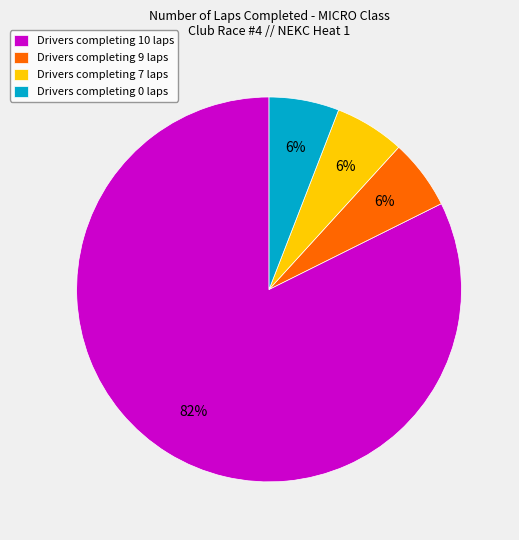

Does Drivers completing 10 laps account for over 50% of the chart?

Yes